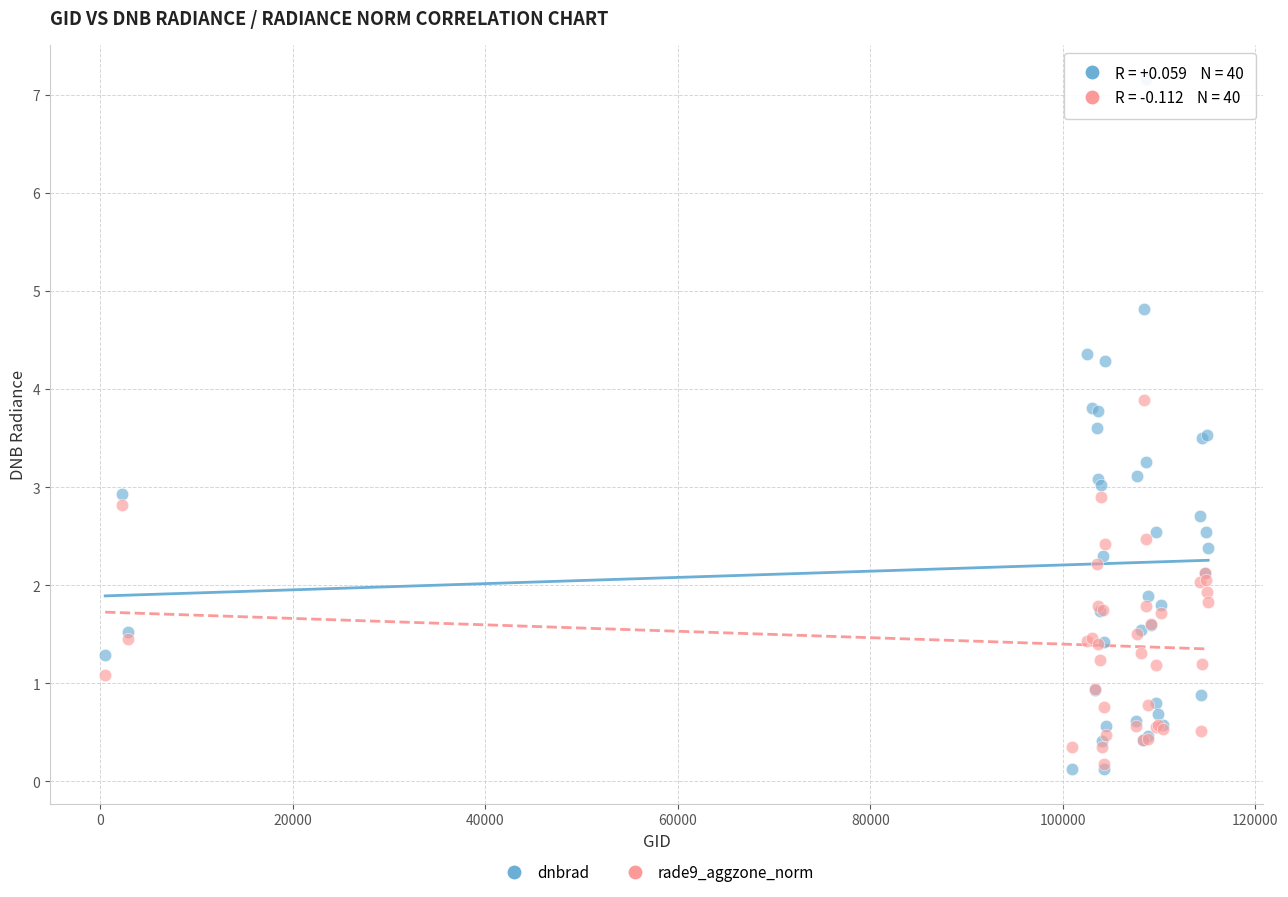

Which series has the largest Y range (max minus min)?

dnbrad